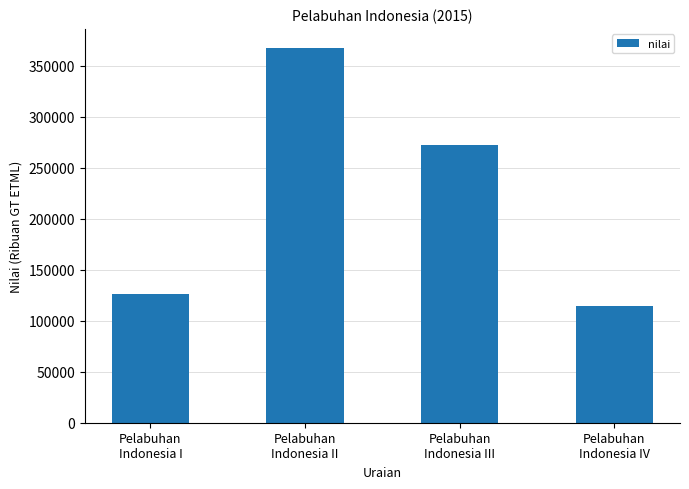

Count the number of categories in the chart.

4